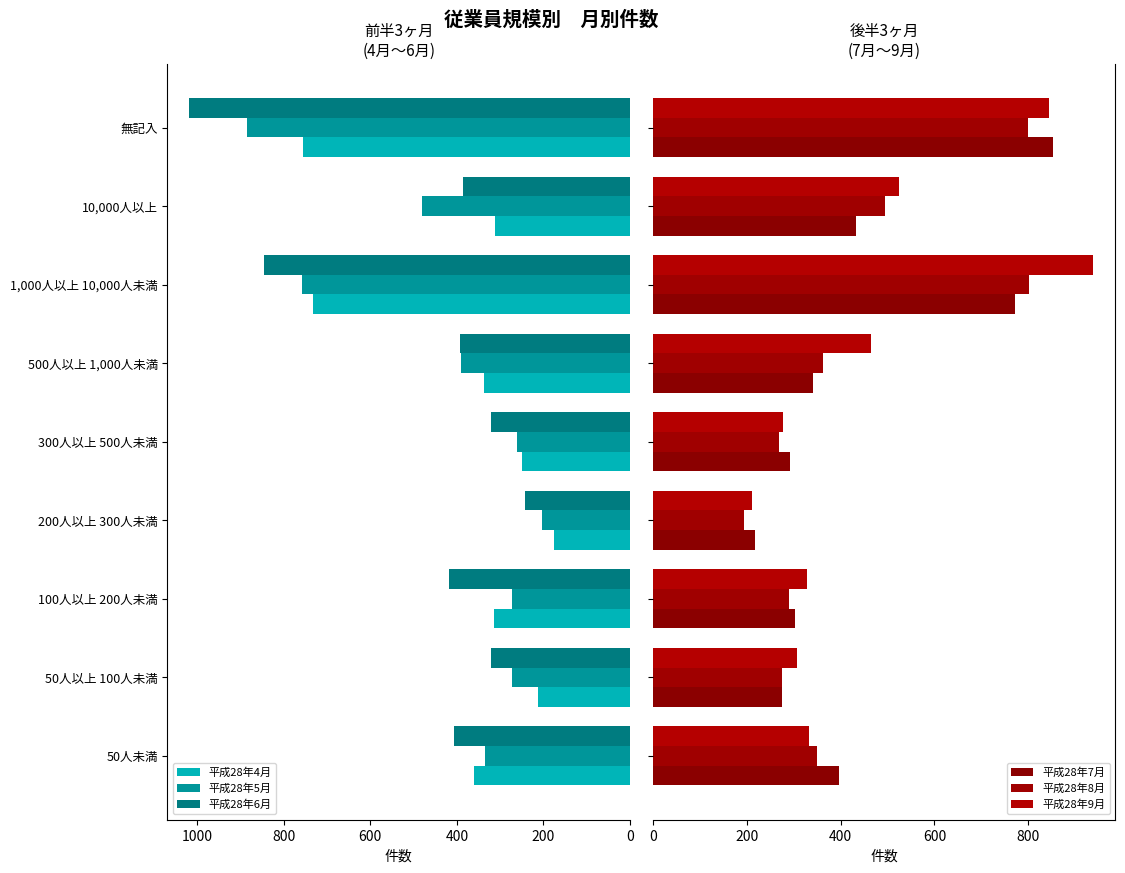

What is the difference between the second highest and second lowest values in the 平成28年5月 series?

495